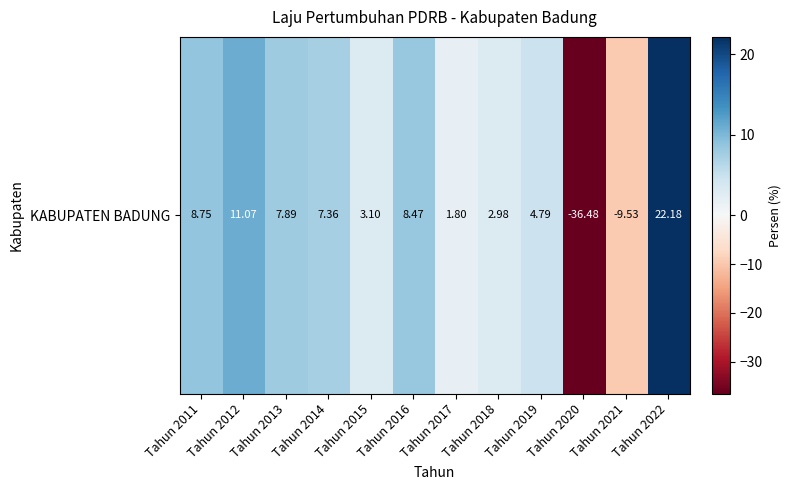

The value at Tahun 2021 is -15.6. True or false?

False